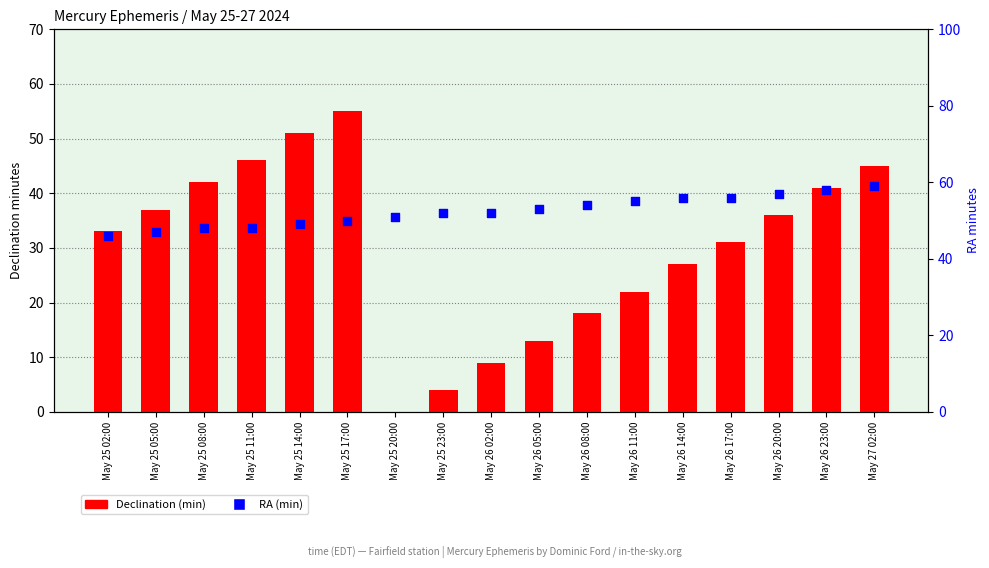

Which series reaches the minimum Y coordinate?

Declination (min)